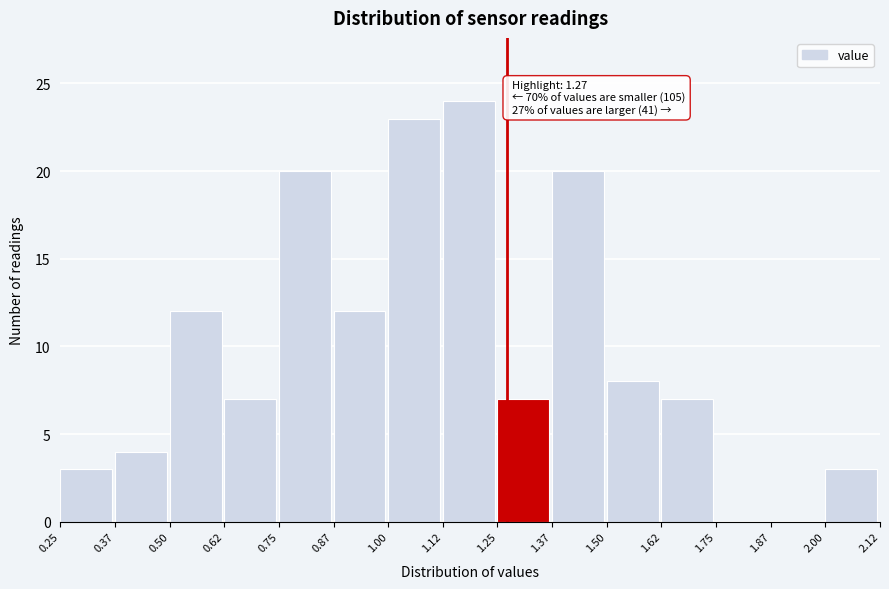

Over which range of the x-axis is the bar tallest?

1.12 to 1.25